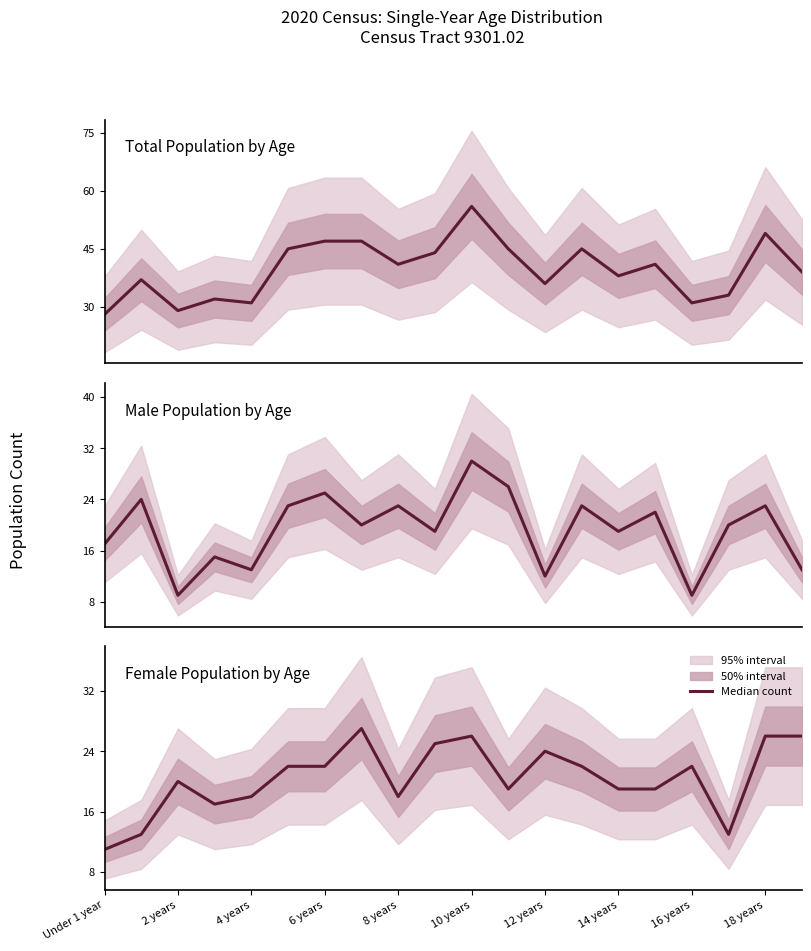

Which series has the largest total across all categories?

Total